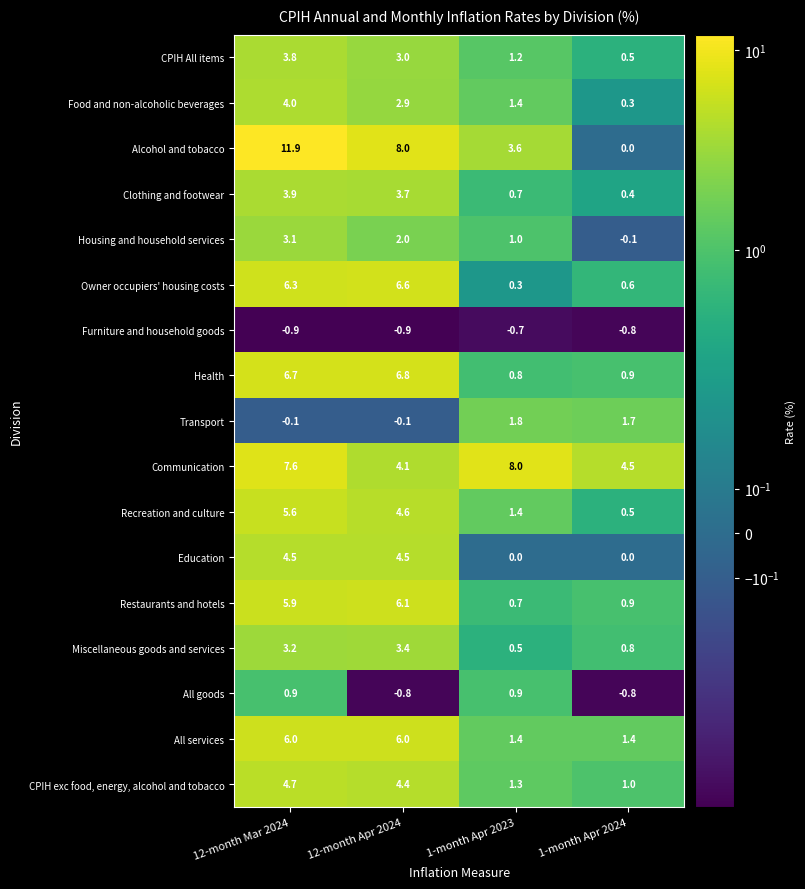

Rank the series by their maximum value, from highest to lowest.

Alcohol and tobacco, Communication, Health, Owner occupiers' housing costs, Restaurants and hotels, All services, Recreation and culture, CPIH exc food, energy, alcohol and tobacco, Education, Food and non-alcoholic beverages, Clothing and footwear, CPIH All items, Miscellaneous goods and services, Housing and household services, Transport, All goods, Furniture and household goods